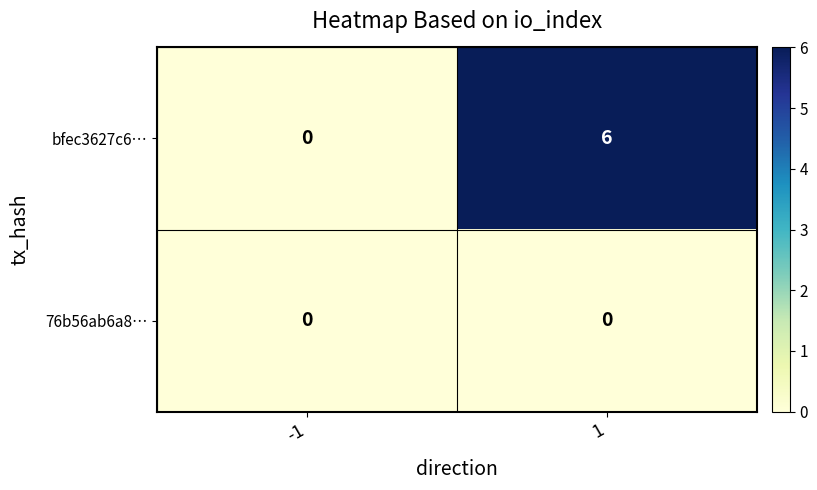

What is the average value of the bfec3627c6… series?

3